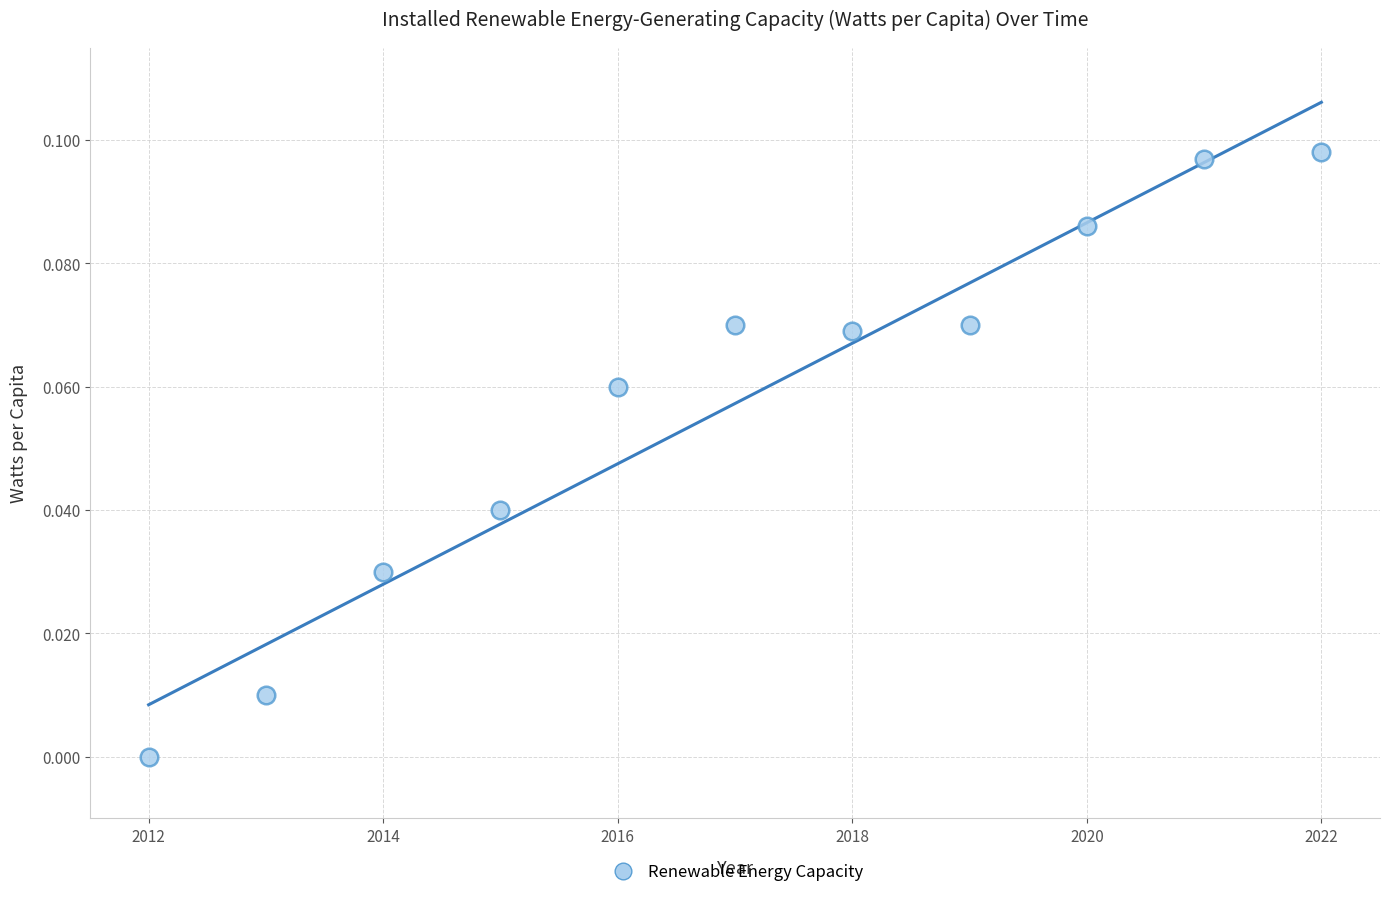

What is the range of X values (max minus min)?

10.0